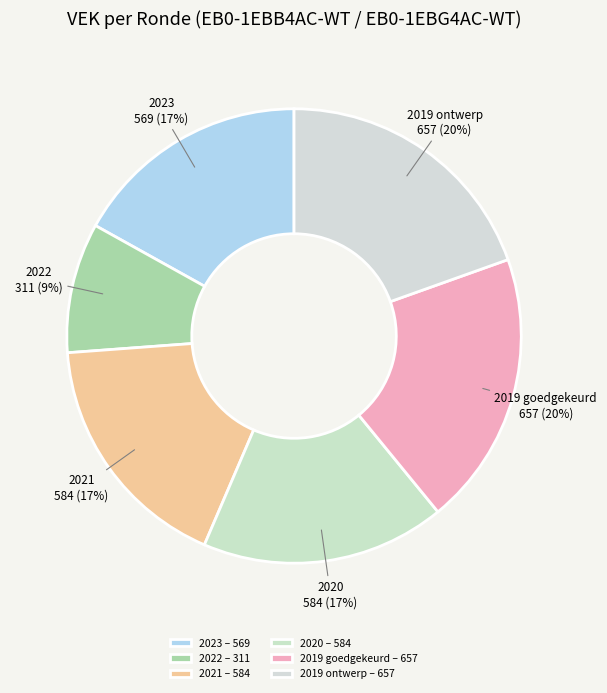

Between 2023 and 2022, which is larger?

2023